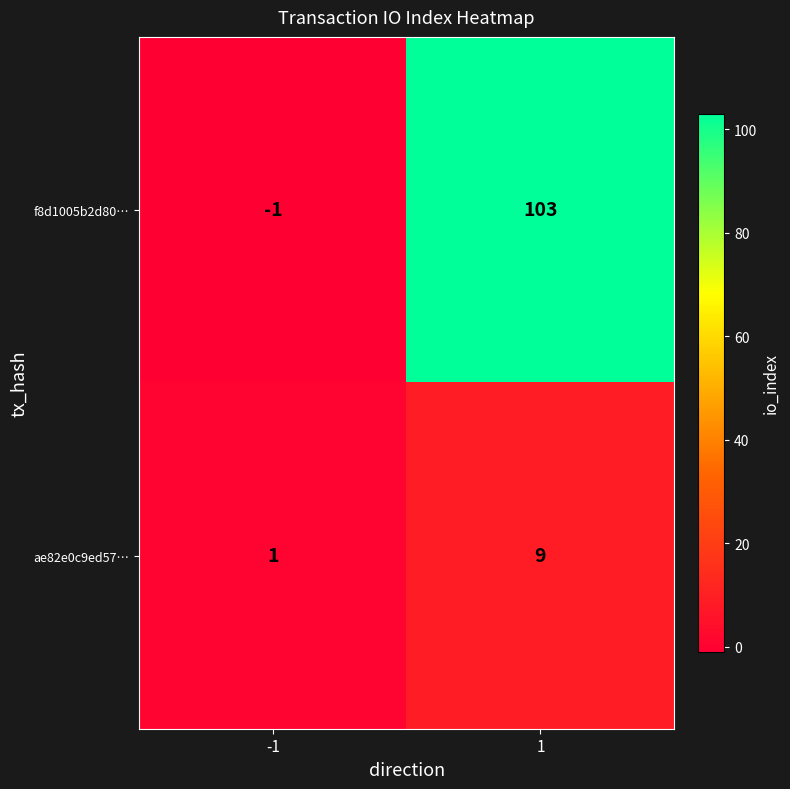

Read the ae82e0c9ed57… value at 1.

9